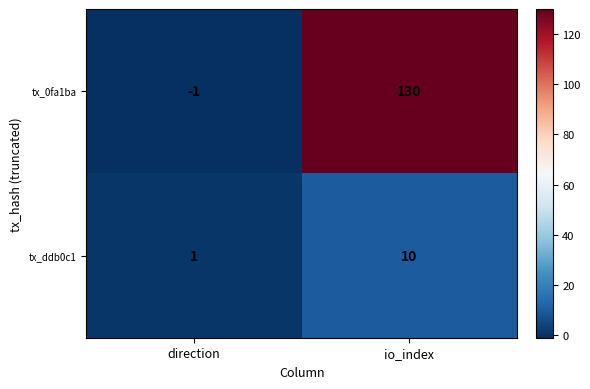

Reading left to right, what are all the values shown in this chart?

tx_0fa1ba: -1	130
tx_ddb0c1: 1	10